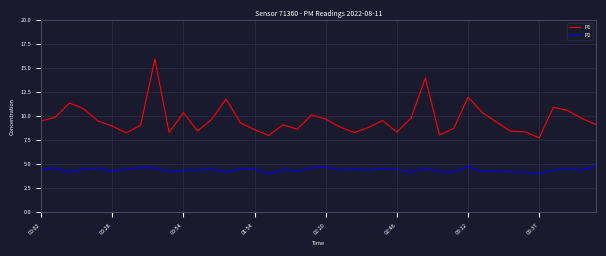

List the series in order of their peak value, lowest first.

P2, P1